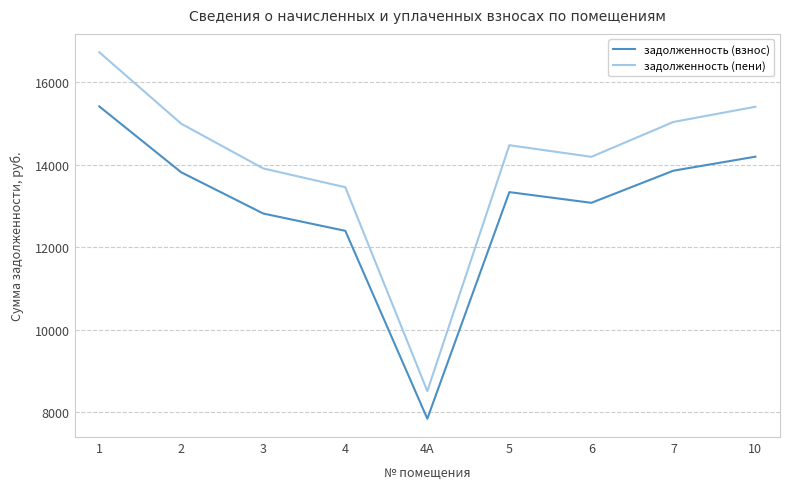

True or false: задолженность (пени) has more than 0 points higher than both neighbors.

True